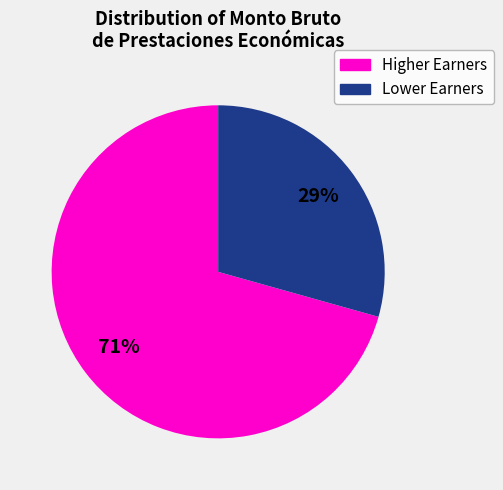

Does any single category account for the majority?

Yes